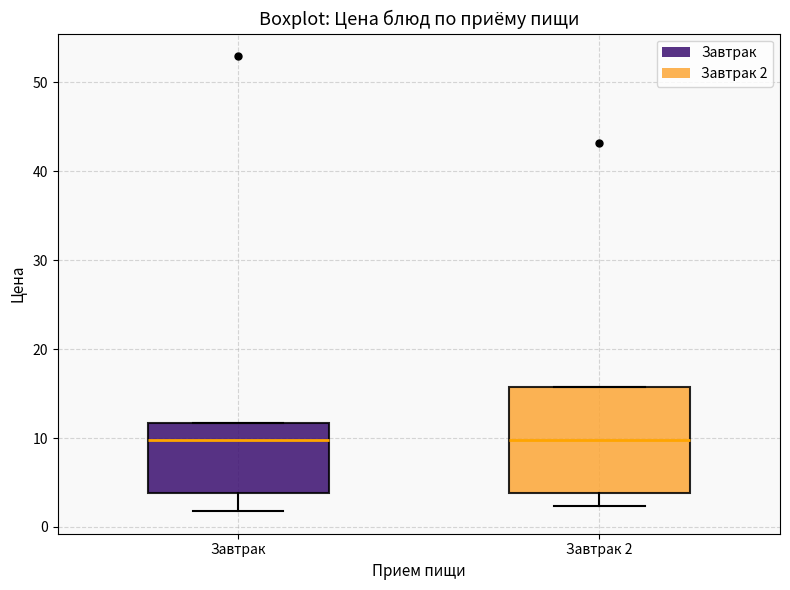

Reading left to right, read every box against the y-axis: the position of its median line, the range the box covers, and the ends of its whiskers. The values are not printed on the chart, so give them approximately, as read against the axis.

Завтрак: median 10, box 4 to 12, whiskers 2 to 12
Завтрак 2: median 10, box 4 to 16, whiskers 2 to 16